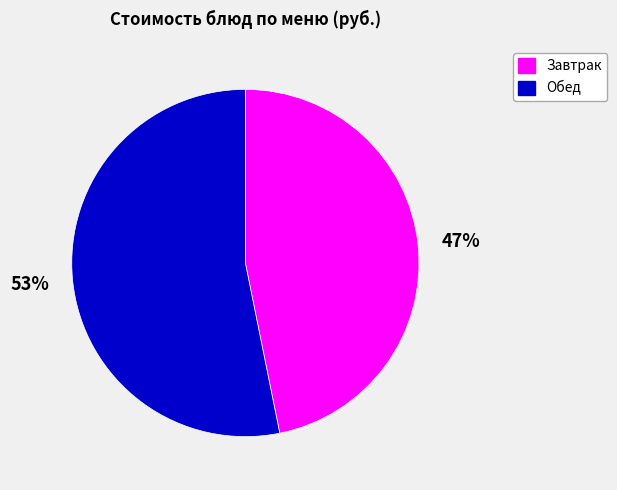

Count the number of slices in the pie.

2